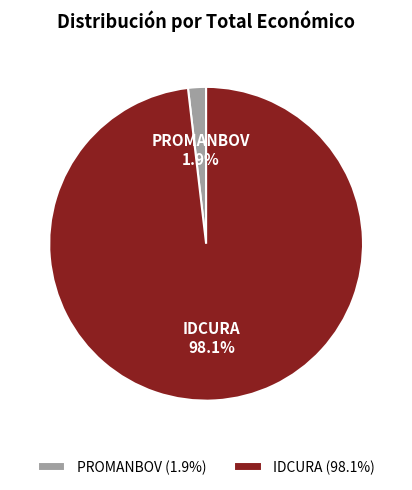

What percentage is the IDCURA slice, to the nearest percent?

98%